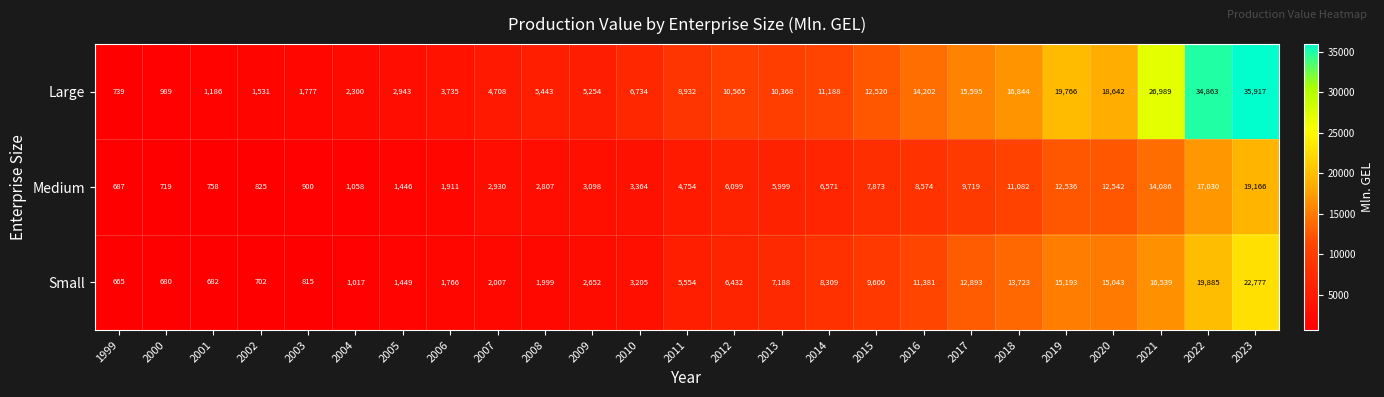

At 2022, list the series in order from smallest to largest.

Medium, Small, Large